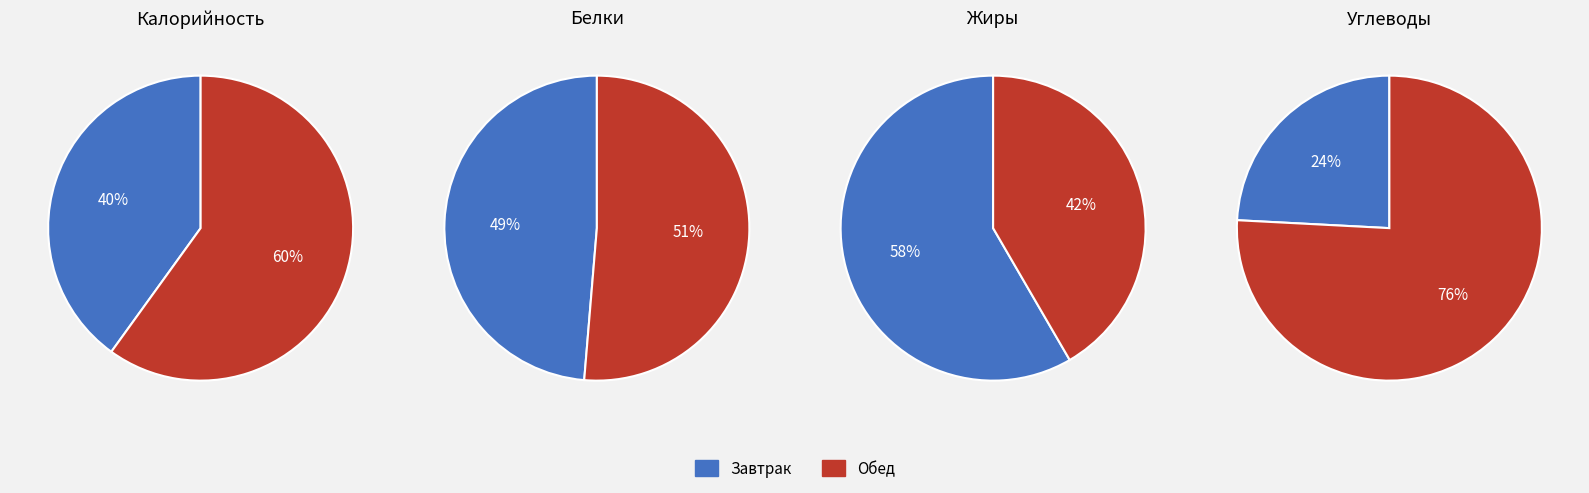

To the nearest percent, what is the difference between the Завтрак and Обед slice percentages?

20%